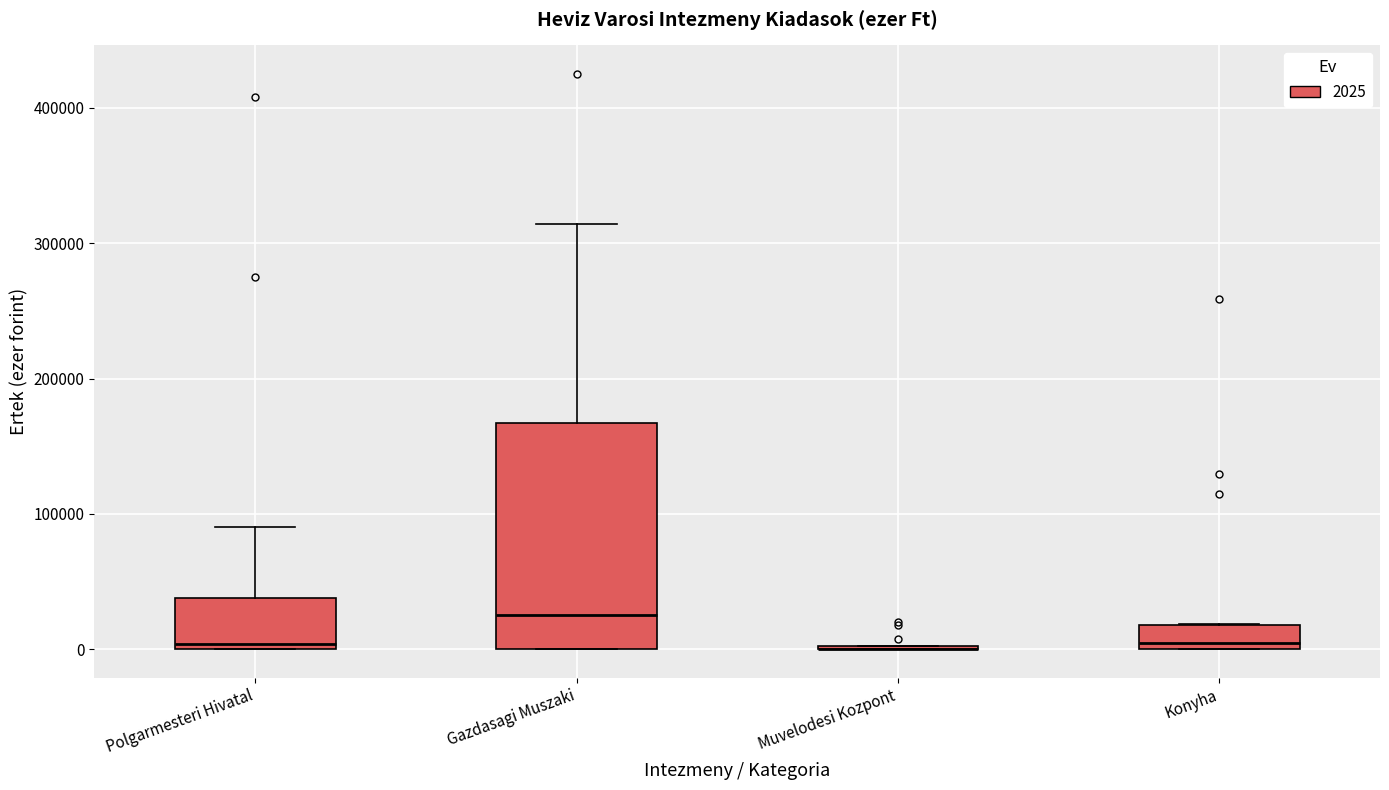

Reading left to right, read every box against the y-axis: the position of its median line, the range the box covers, and the ends of its whiskers. The values are not printed on the chart, so give them approximately, as read against the axis.

Polgarmesteri Hivatal: median 0 (just above the box's lower edge), box 0 to 40000, whiskers 0 to 90000
Gazdasagi Muszaki: median 30000, box 0 to 170000, whiskers 0 to 310000
Muvelodesi Kozpont: box collapsed to a line at 0, whiskers 0 to 0
Konyha: median 0 (just above the box's lower edge), box 0 to 20000, whiskers 0 to 20000